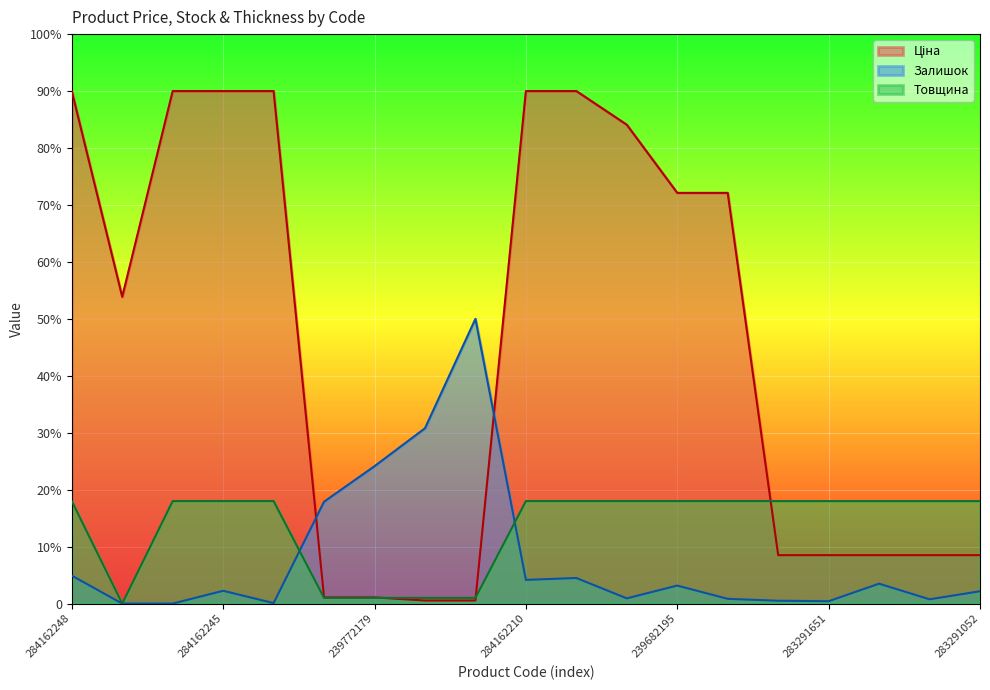

Is the value of Ціна at 284162245 greater than the value of Товщина at 284162210?

Yes